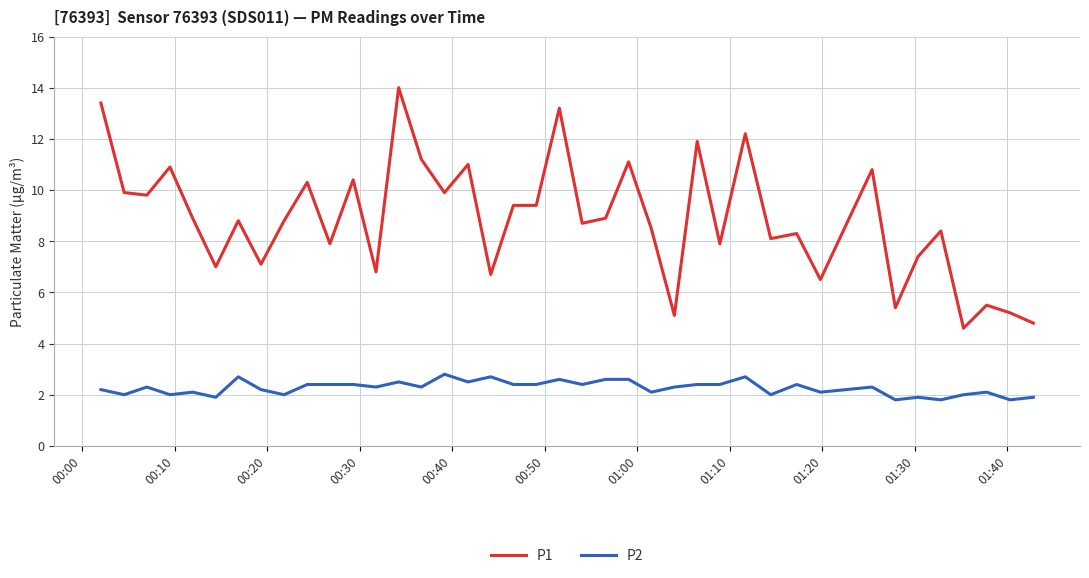

Which series has the largest range (max minus min)?

P1